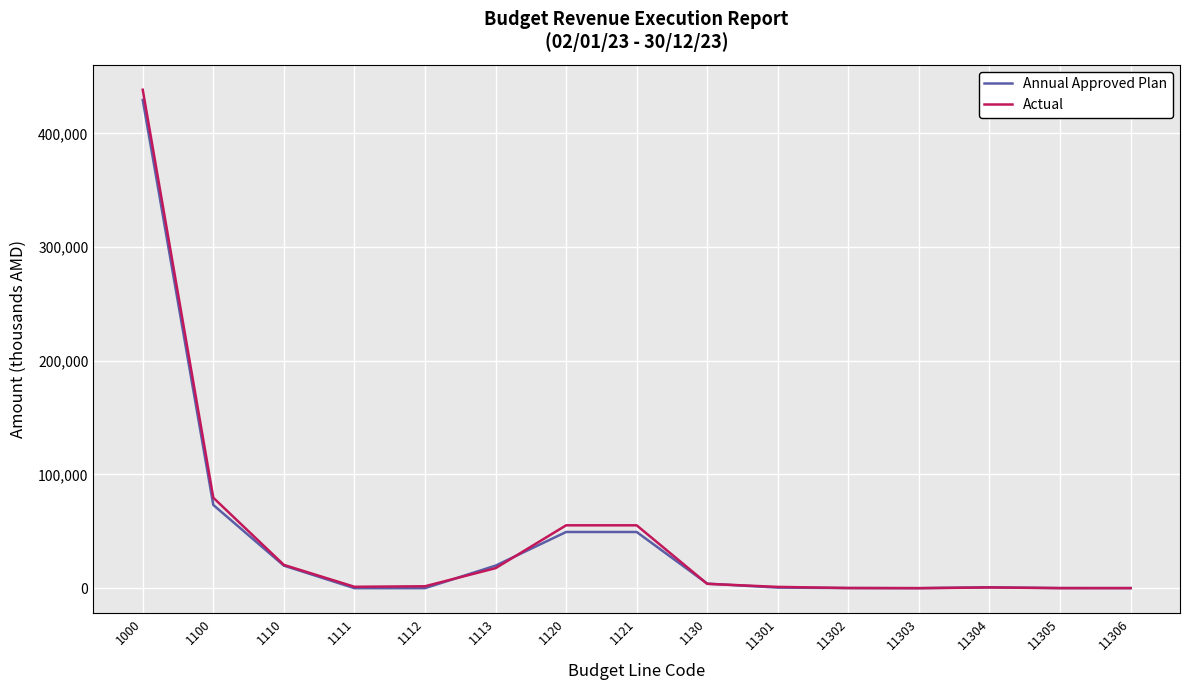

What is the greatest value displayed?

438358.9